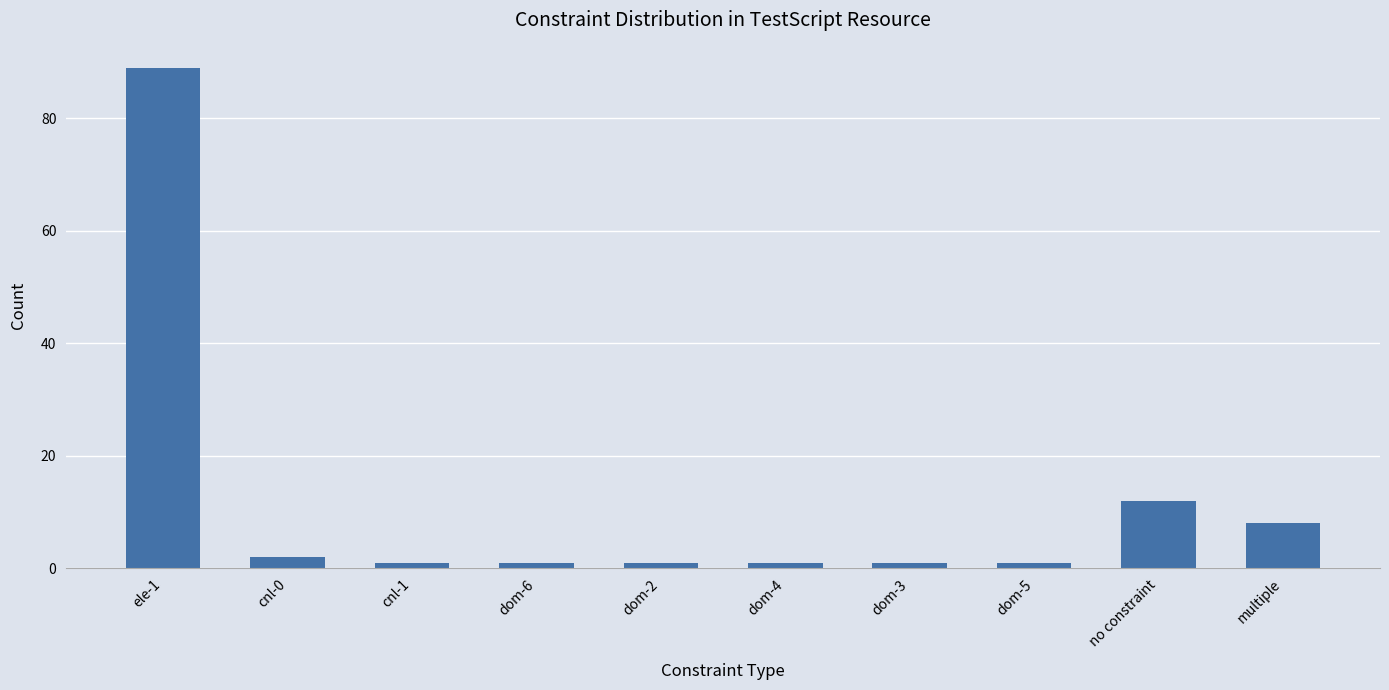

True or false: the data shows 1 at cnl-1.

True